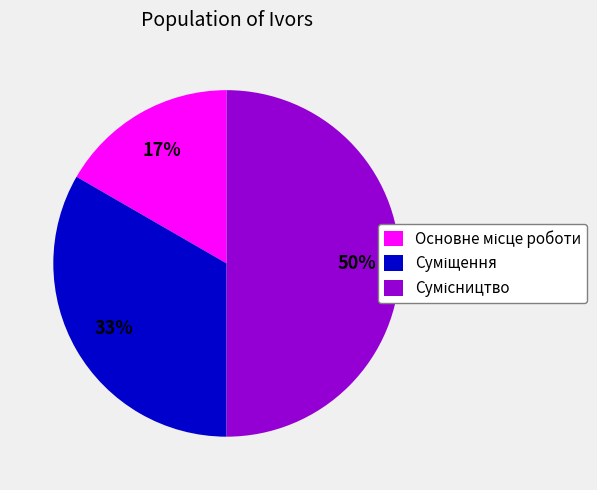

To the nearest percent, what is the average slice percentage?

33%